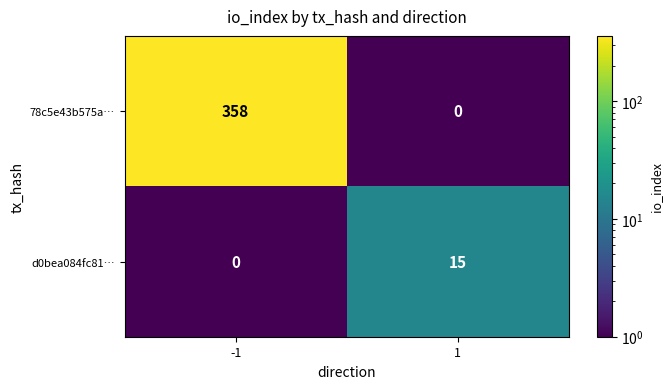

The d0bea084fc81… series shows 15 at 1. True or false?

True